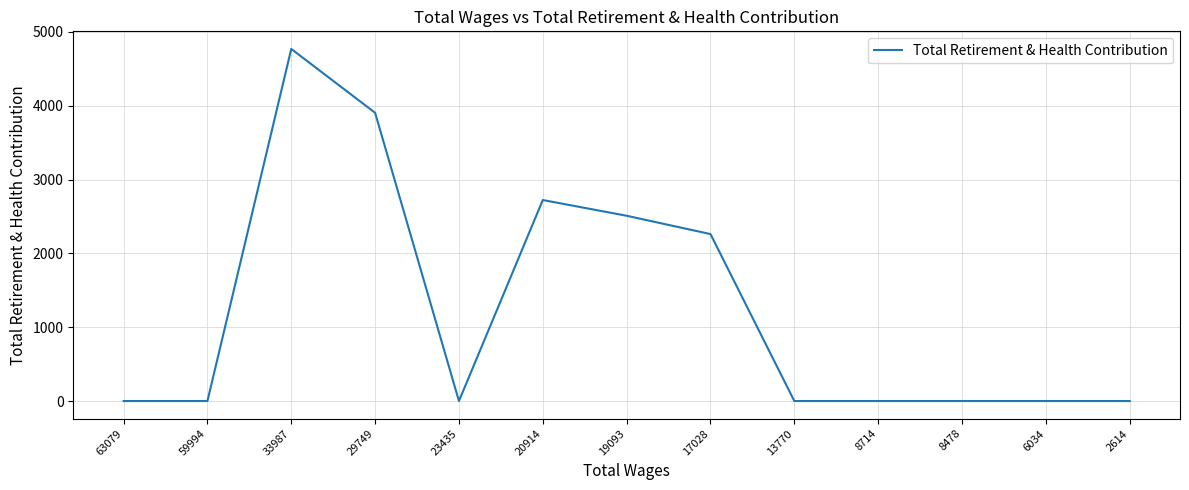

Between 20914 and 6034, which is larger?

20914